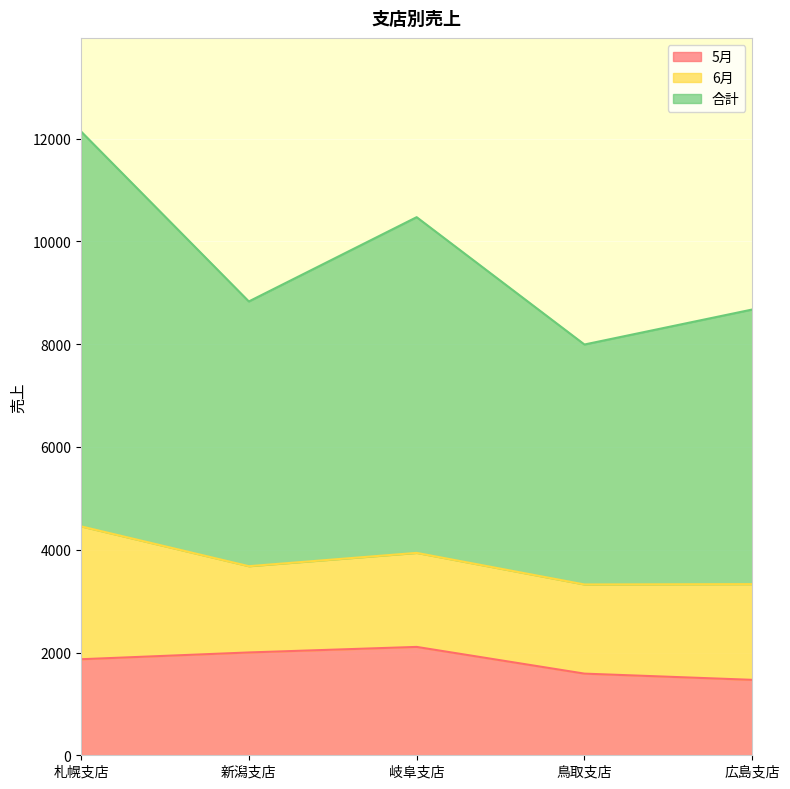

Which series has the largest total across all categories?

合計